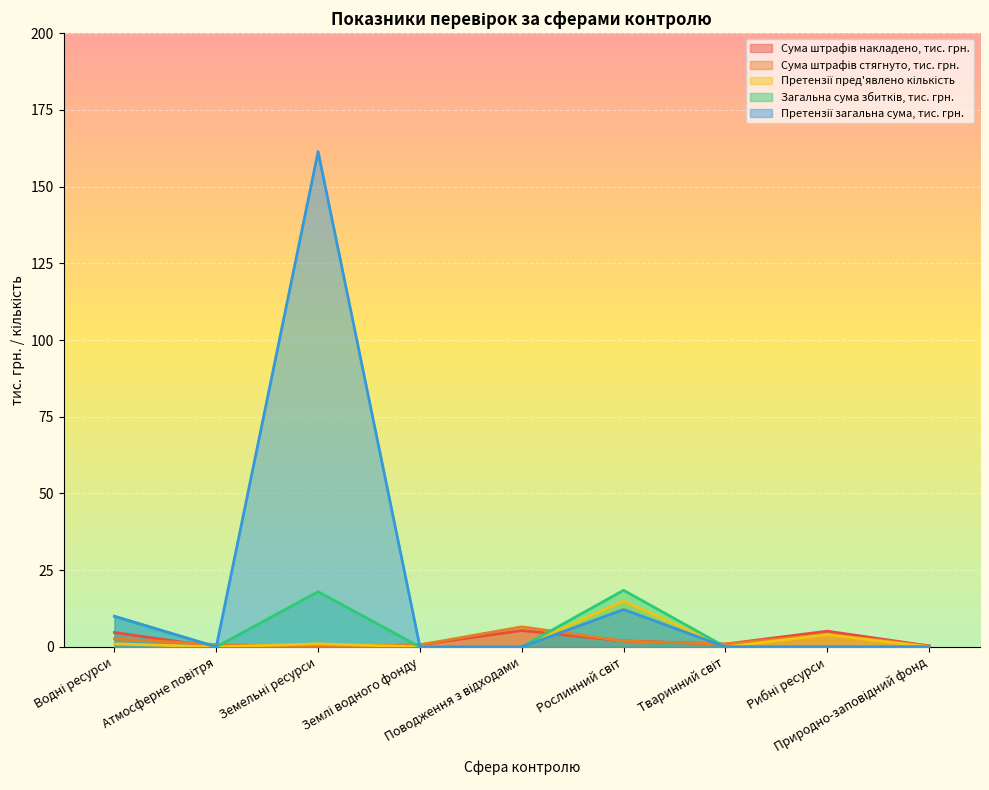

What is the sum of all Претензії пред'явлено кількість values?

21.0